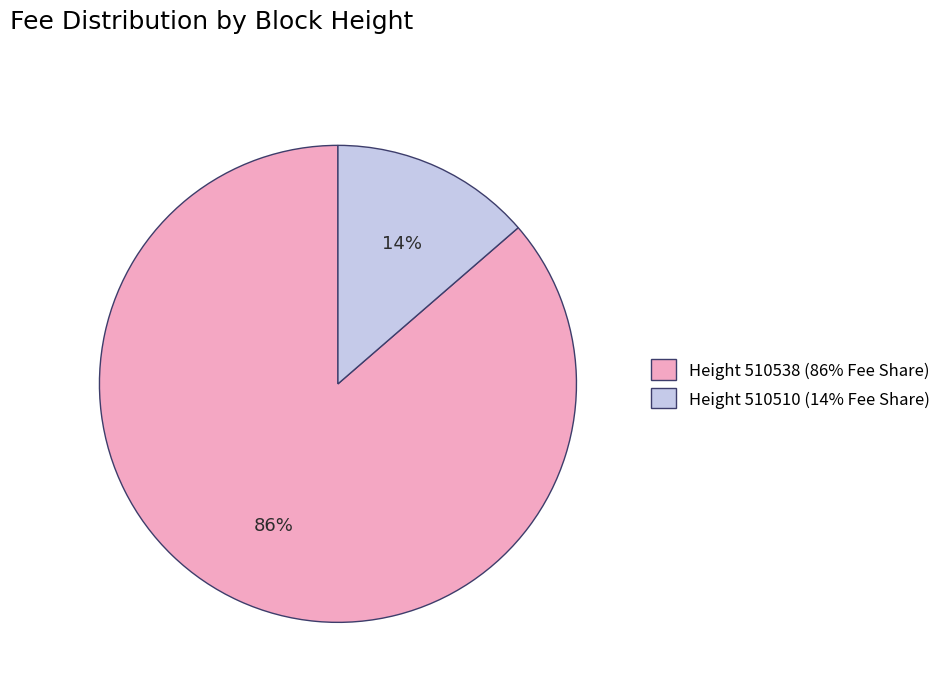

Does any single category account for the majority?

Yes